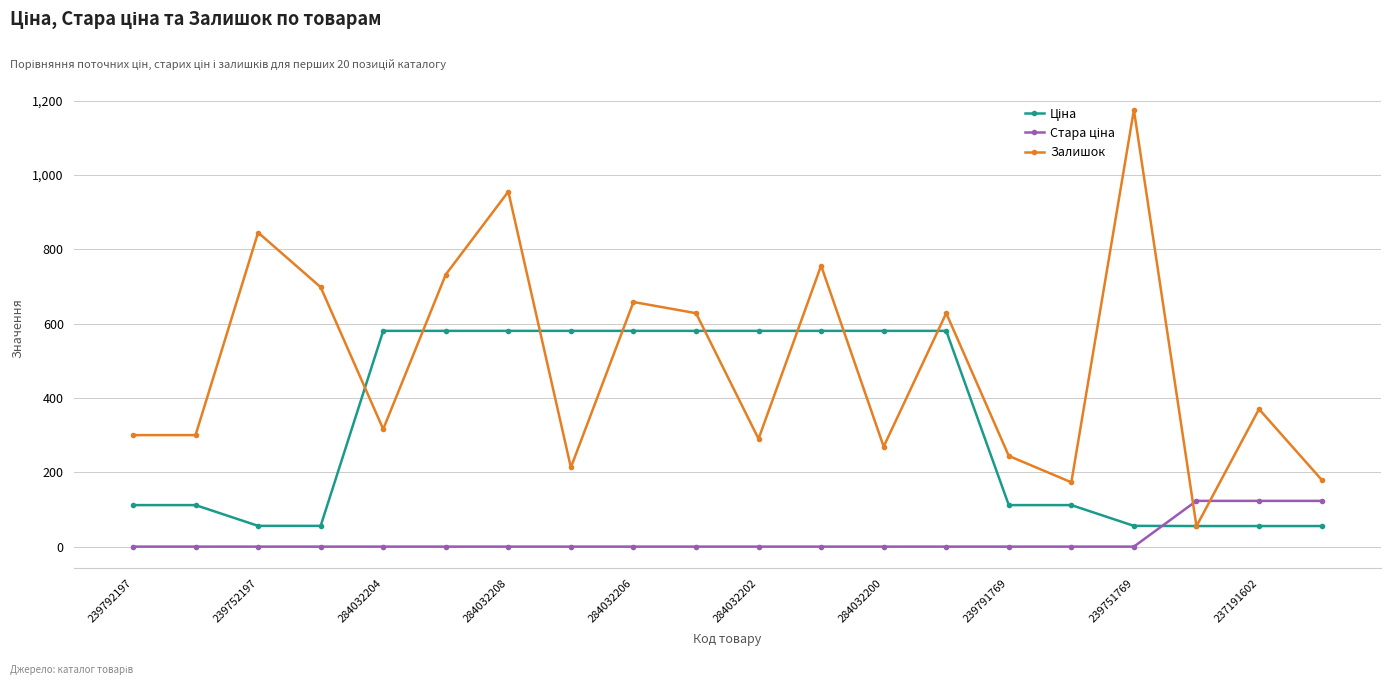

At how many categories does at least one series exceed 474?

13